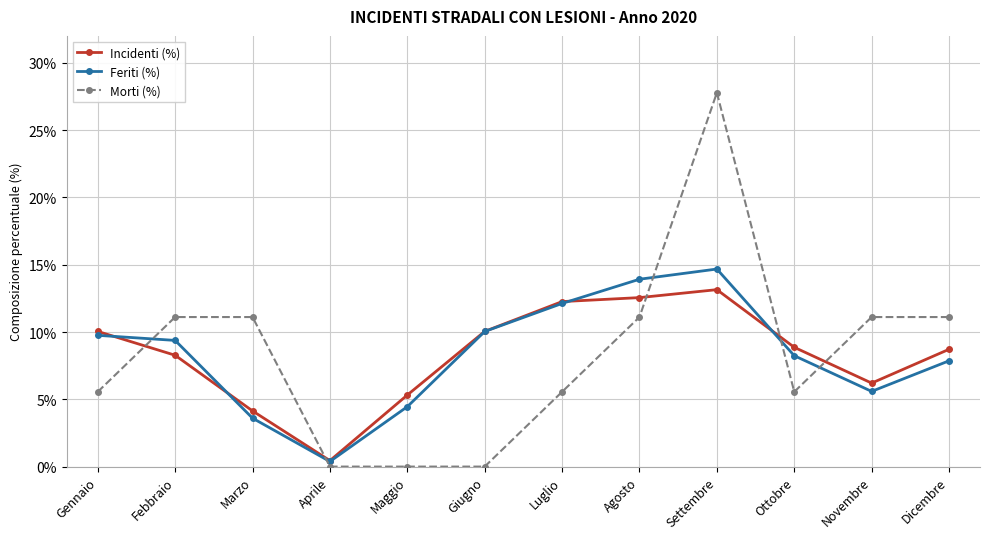

What is the label of the 2nd point from the left?

Febbraio